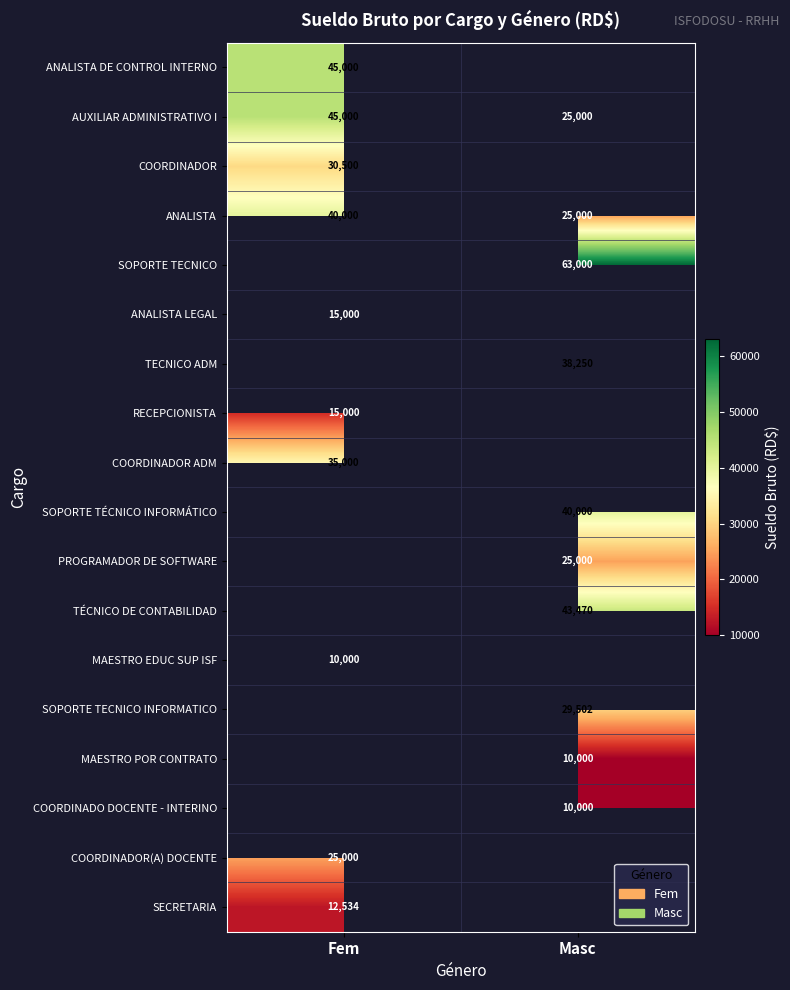

What is the sum of the ANALISTA values at Fem and Masc?

65000